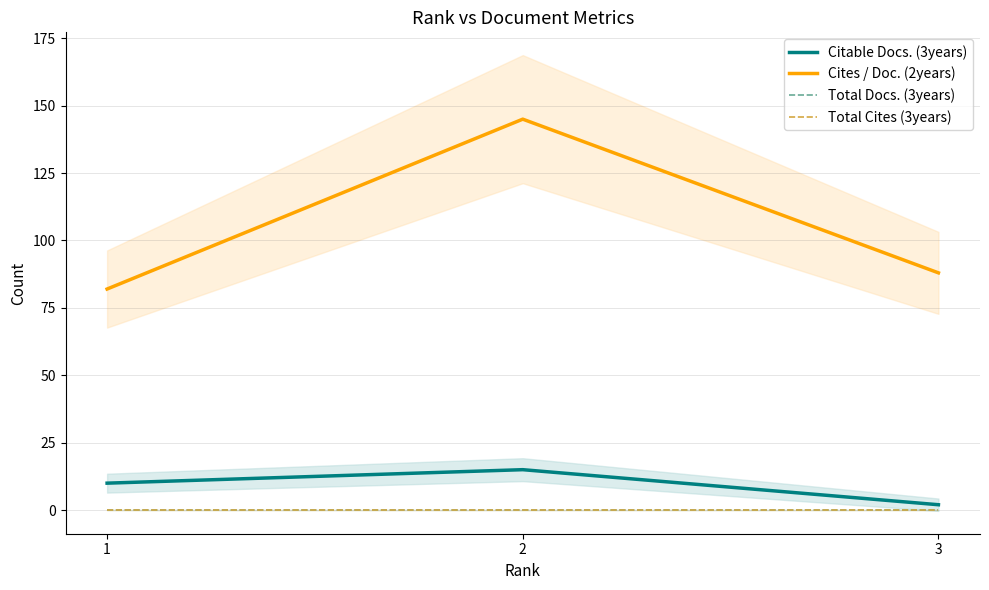

Reading left to right, what are all the values shown in this chart?

Citable Docs. (3years): 10	15	2
Cites / Doc. (2years): 82	145	88
Total Docs. (3years): 0	0	0
Total Cites (3years): 0	0	0